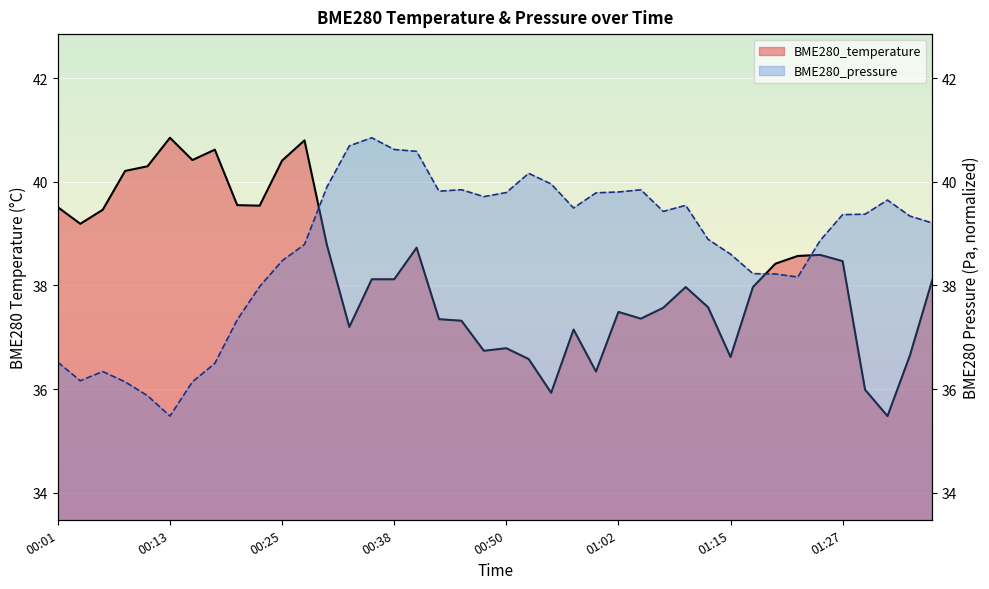

At which label does BME280_temperature reach its peak?

00:13